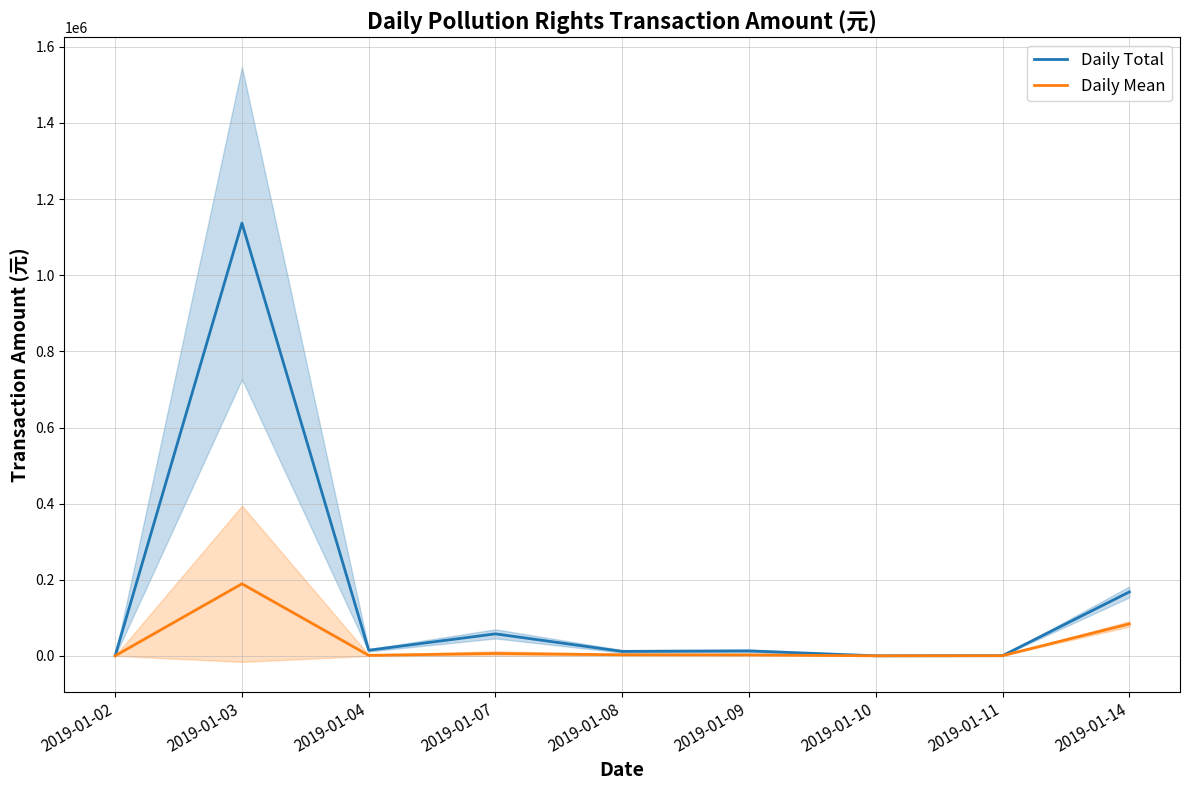

How many data points in Daily Mean are above 2644?

5